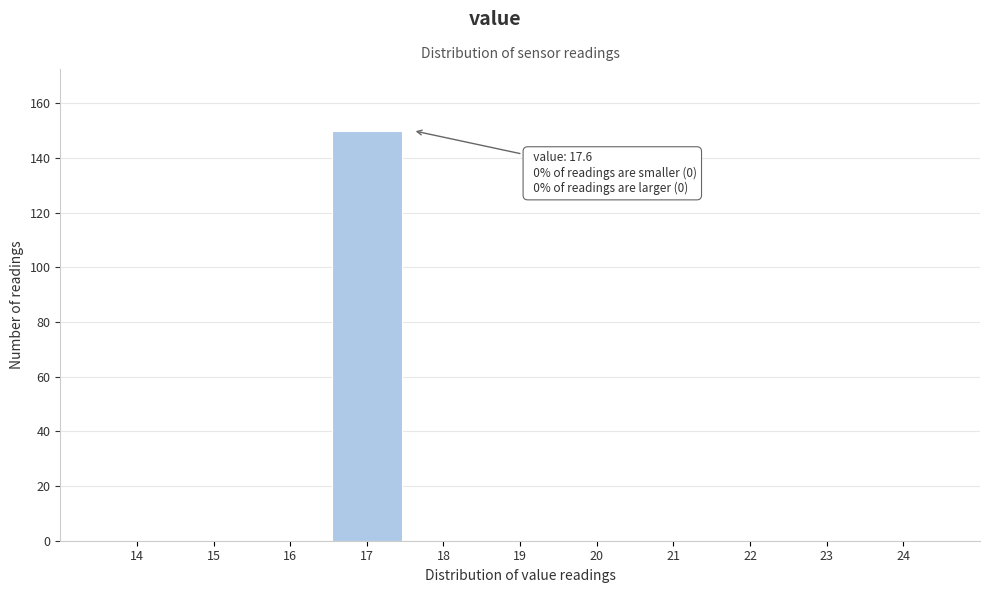

Reading left to right, list all the values displayed in this chart.

14=0	15=0	16=0	17=150	18=0	19=0	20=0	21=0	22=0	23=0	24=0